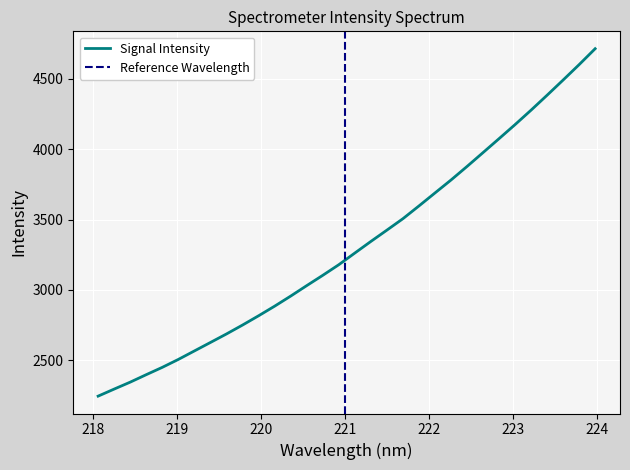

Reading left to right, list all the values displayed in this chart.

2243.7	2293.9	2343.2	2396.5	2448.6	2504.9	2565.3	2625.5	2686.1	2749.4	2815.4	2883.6	2955.3	3029.8	3103.0	3178.5	3261.5	3344.0	3424.5	3505.8	3596.5	3688.9	3781.0	3877.4	3976.1	4075.2	4175.3	4278.2	4384.4	4492.3	4601.9	4715.1